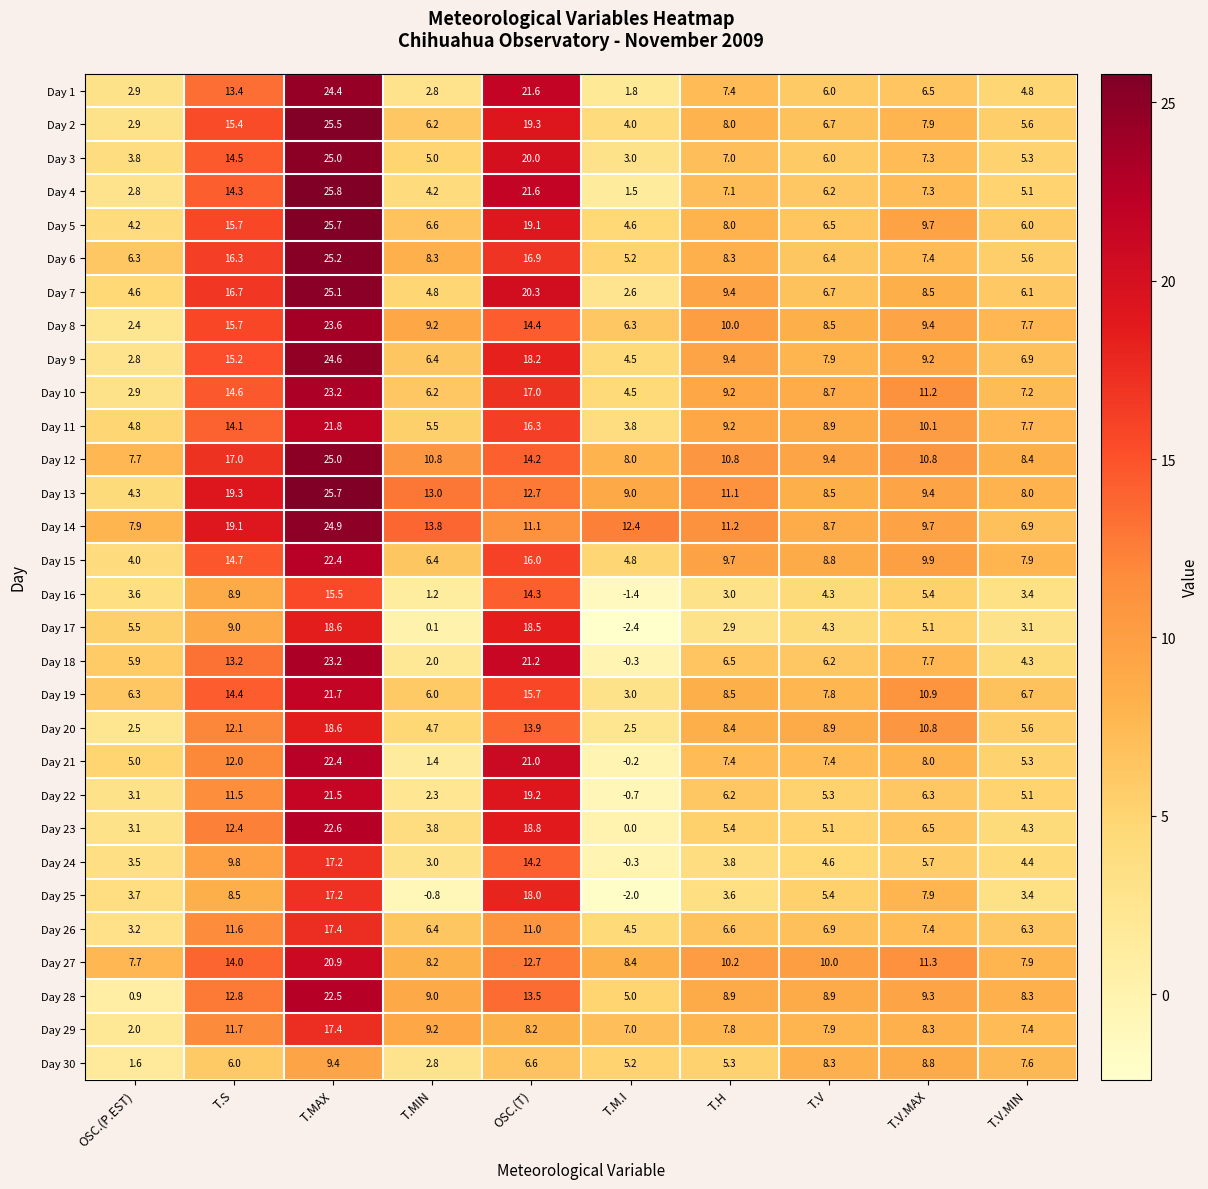

List the labels in order of Day 17 value, largest first.

T.MAX, OSC.(T), T.S, OSC.(P.EST), T.V.MAX, T.V, T.V.MIN, T.H, T.MIN, T.M.I